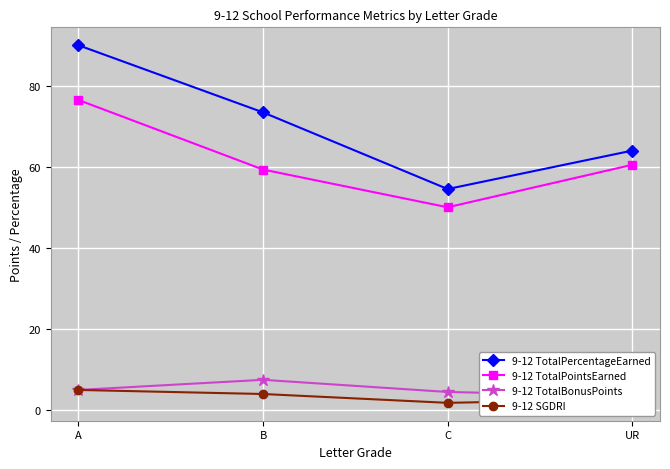

Is the value of 9-12 TotalPercentageEarned at B greater than the value of 9-12 TotalPointsEarned at B?

Yes